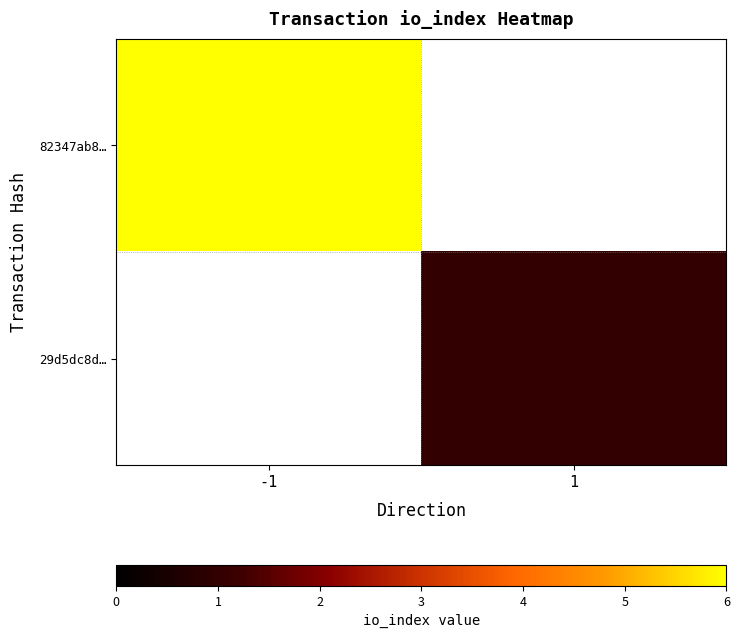

How many series are shown in this chart?

2